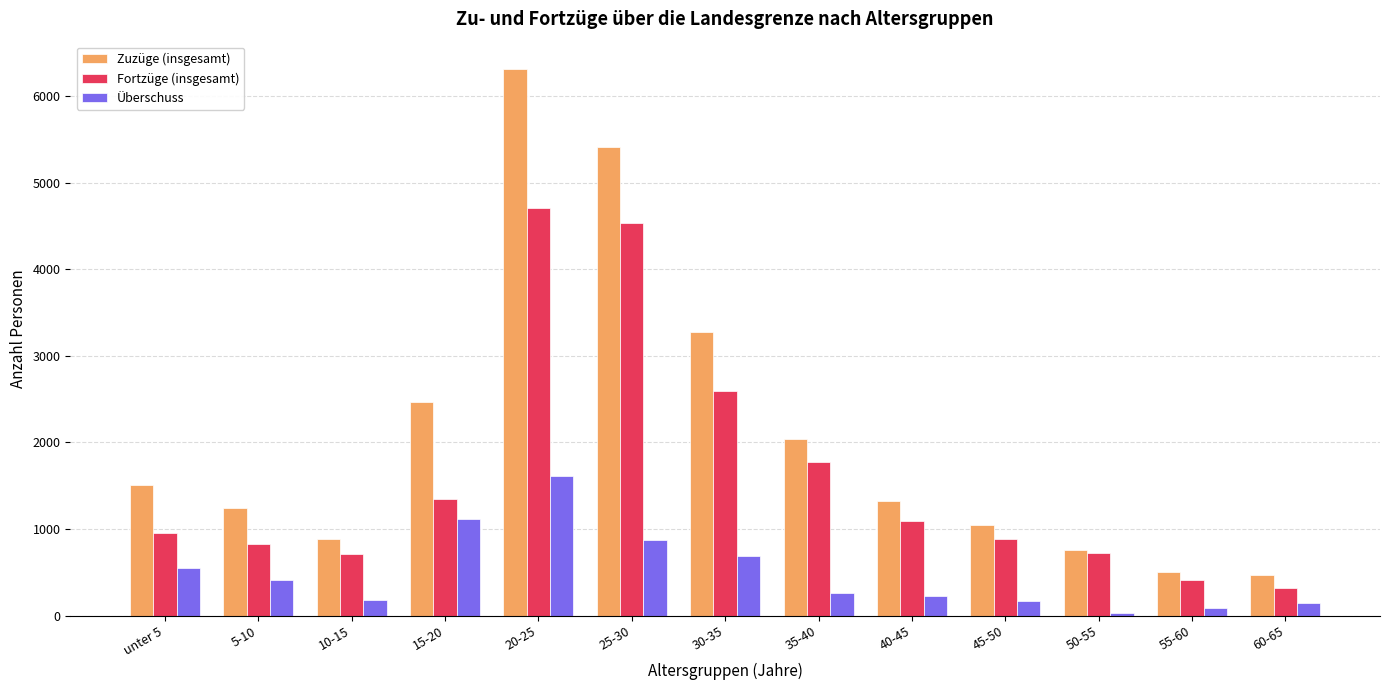

How many bars are there in each group?

3